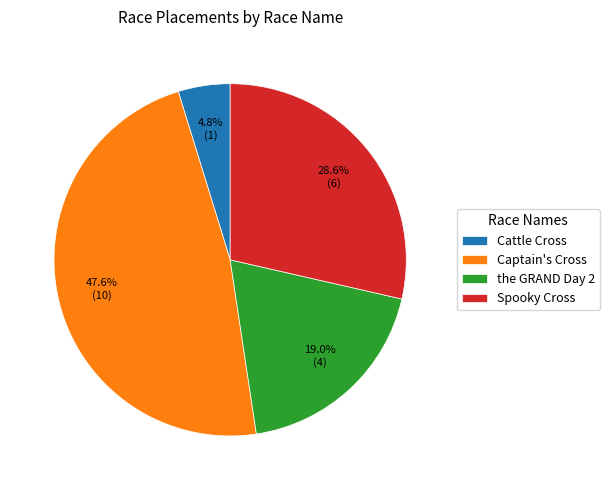

How many slices are in this pie chart?

4